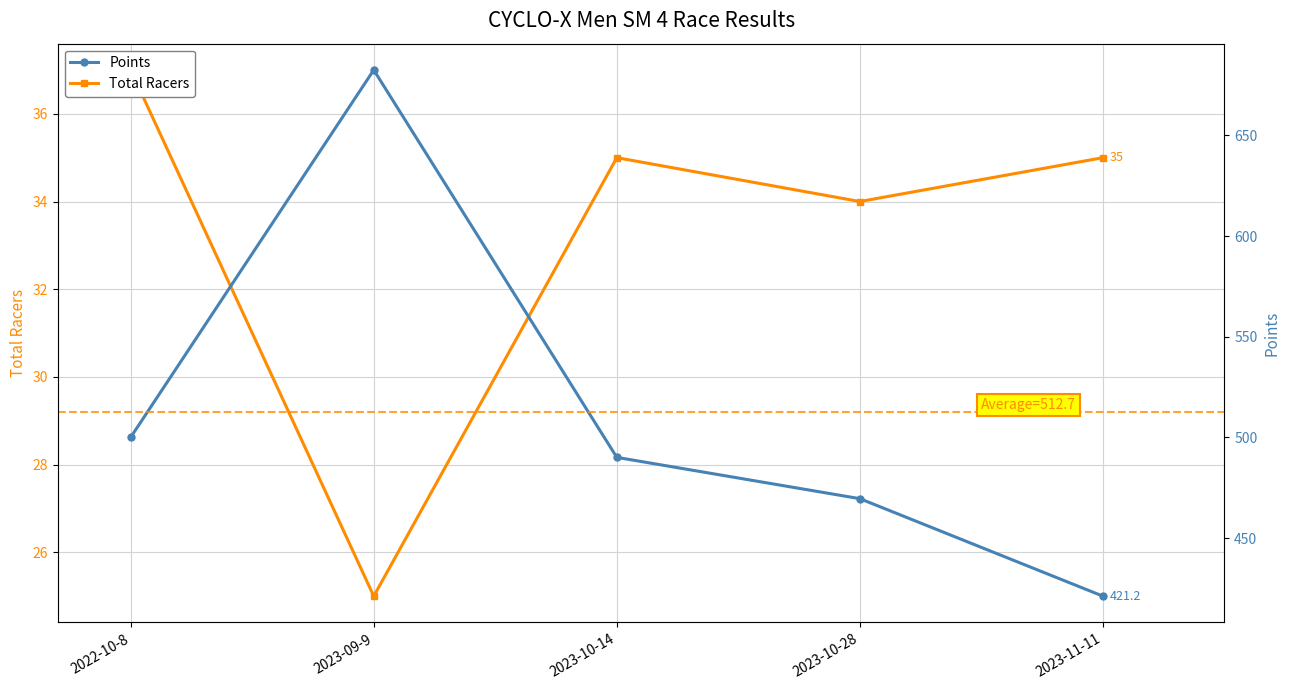

Is this an area chart (filled region under the line)?

No